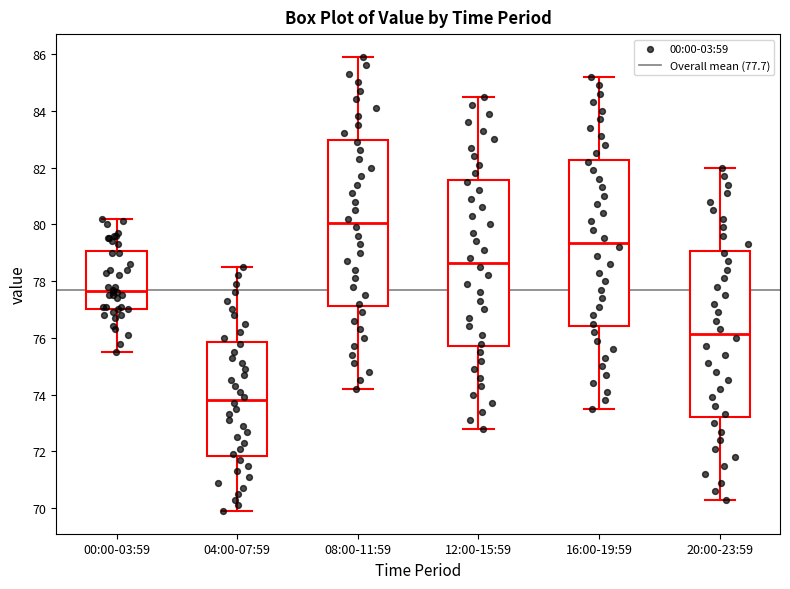

Reading left to right, read every box against the y-axis: the position of its median line, the range the box covers, and the ends of its whiskers. The values are not printed on the chart, so give them approximately, as read against the axis.

00:00-03:59: median 77.6, box 77.0 to 79.0, whiskers 75.6 to 80.2
04:00-07:59: median 73.8, box 71.8 to 75.8, whiskers 70.0 to 78.6
08:00-11:59: median 80.0, box 77.2 to 83.0, whiskers 74.2 to 86.0
12:00-15:59: median 78.6, box 75.8 to 81.6, whiskers 72.8 to 84.6
16:00-19:59: median 79.4, box 76.4 to 82.2, whiskers 73.6 to 85.2
20:00-23:59: median 76.2, box 73.2 to 79.0, whiskers 70.4 to 82.0